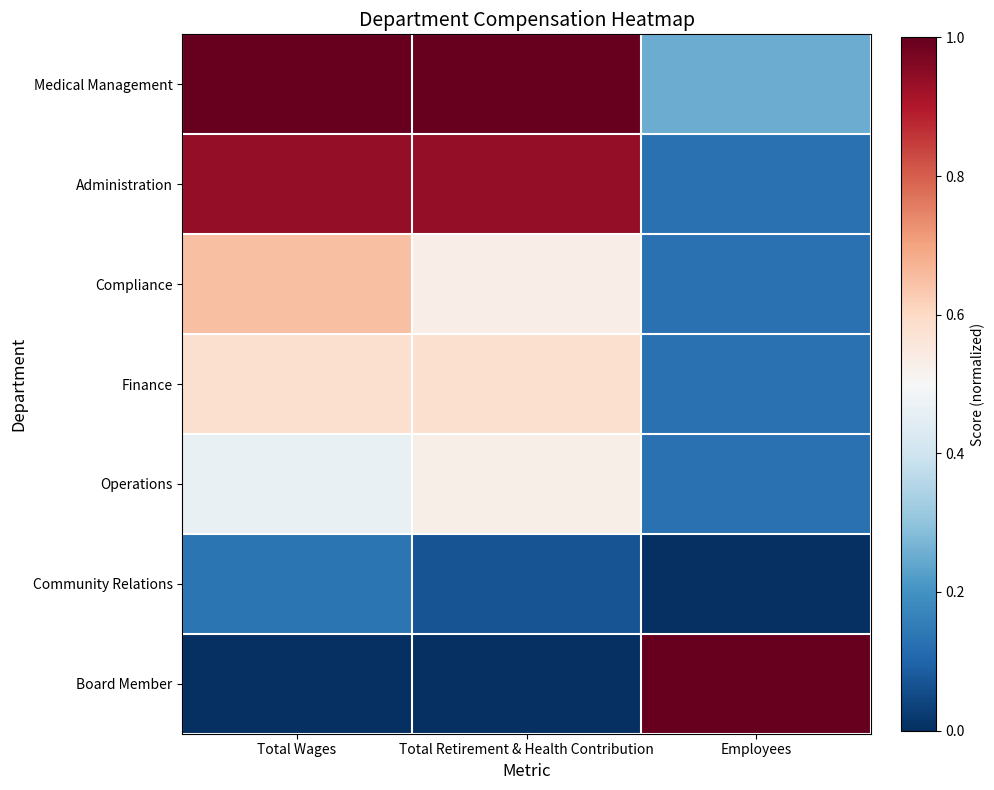

What is the spread (max minus min) of values at Employees?

1.0